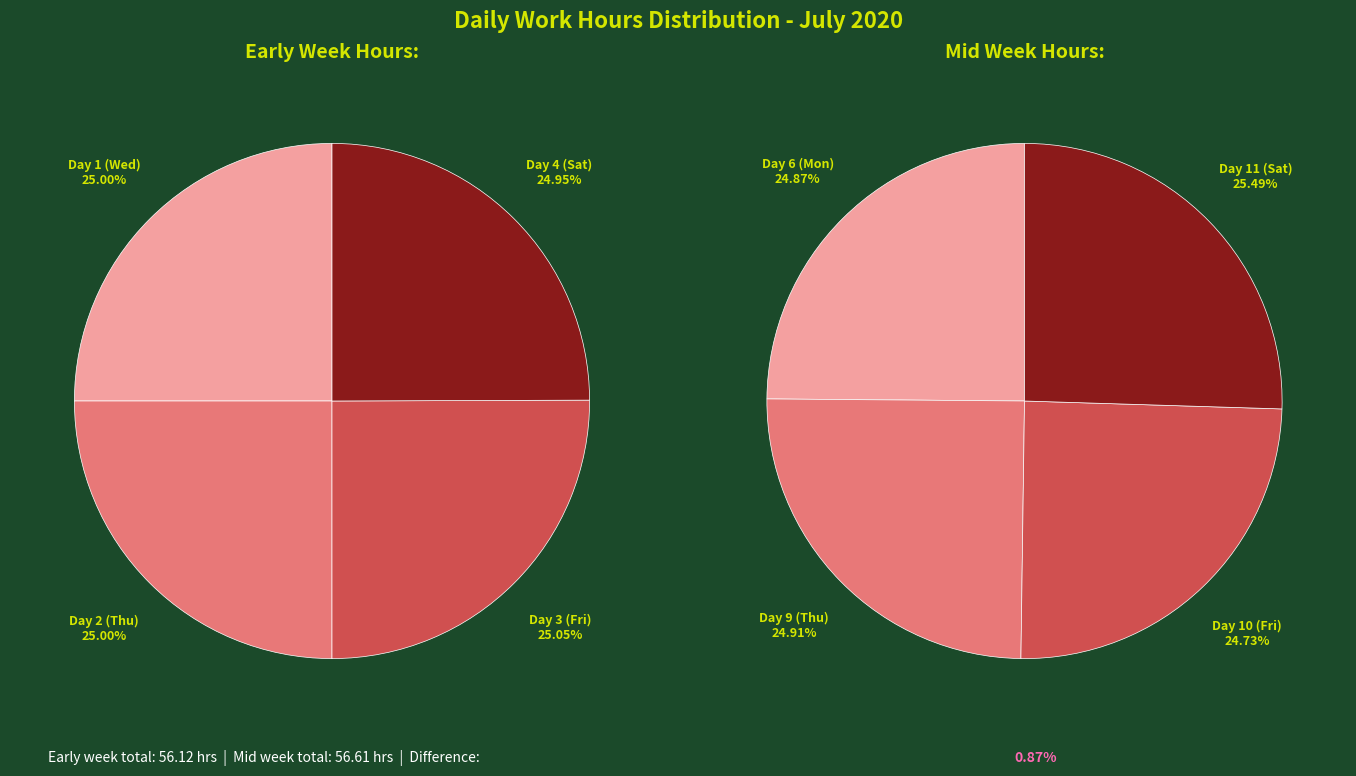

To the nearest percent, what percentage of the pie is 1?

25%